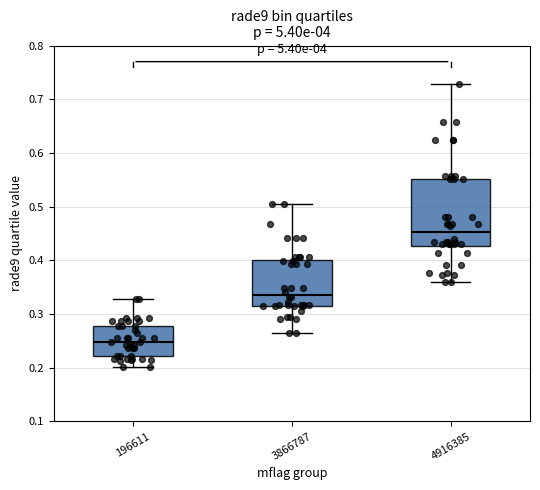

Reading left to right, read every box against the y-axis: the position of its median line, the range the box covers, and the ends of its whiskers. The values are not printed on the chart, so give them approximately, as read against the axis.

196611: median 0.25, box 0.22 to 0.28, whiskers 0.20 to 0.33
3866787: median 0.34, box 0.32 to 0.40, whiskers 0.26 to 0.50
4916385: median 0.45, box 0.43 to 0.55, whiskers 0.36 to 0.73